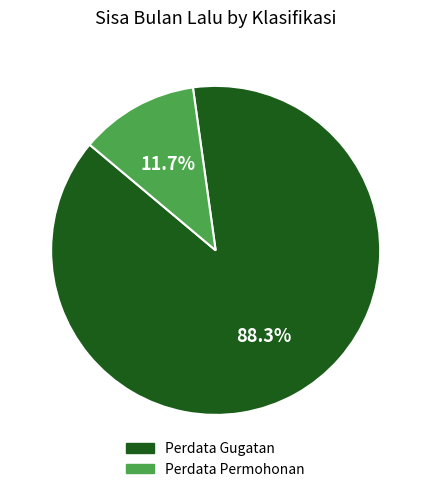

Does any single category account for the majority?

Yes